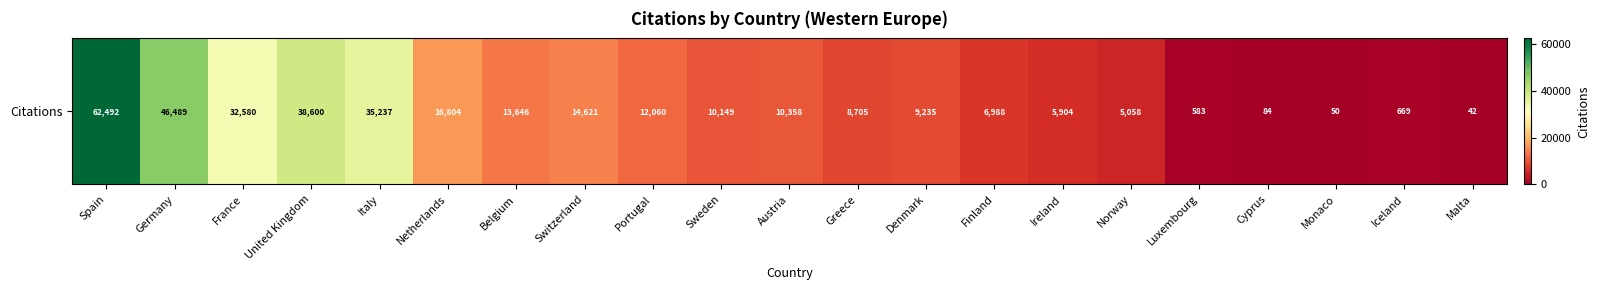

The value at Cyprus is 84. True or false?

True